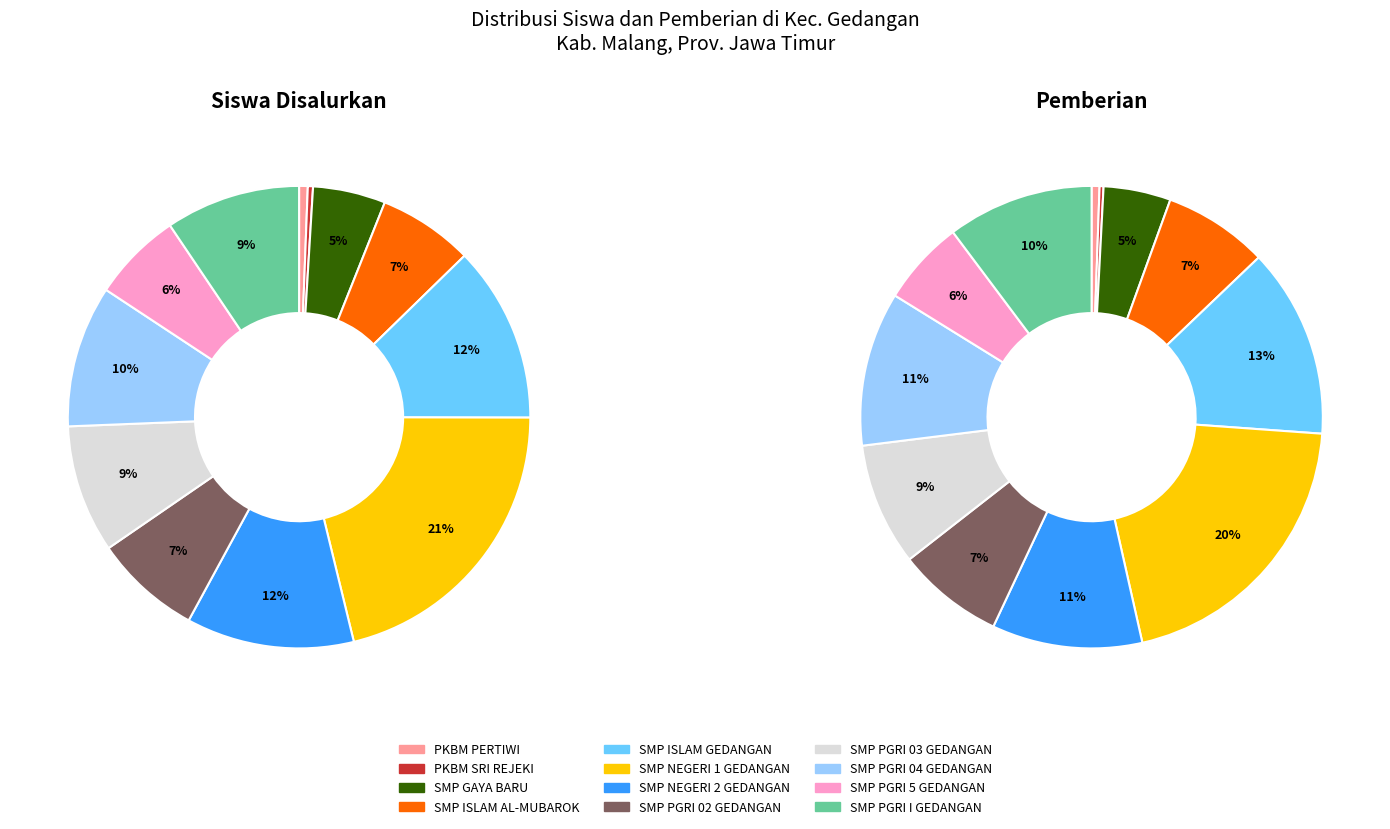

Is there any slice that represents more than half of the pie?

No